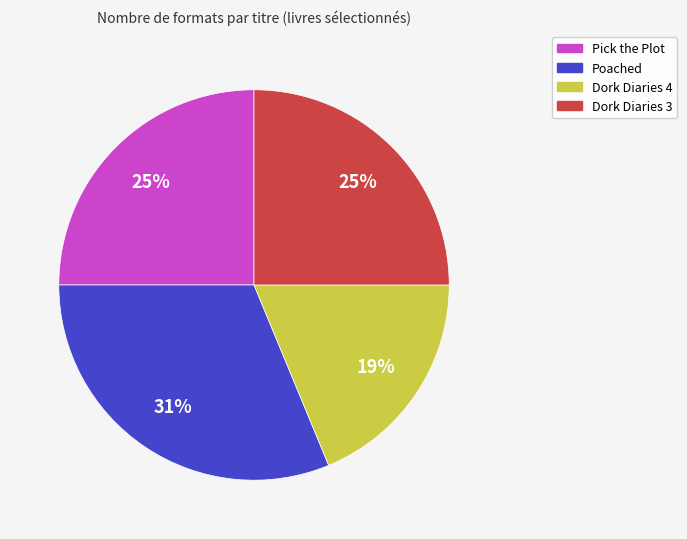

Do Poached and Pick the Plot together represent more than half of the pie?

Yes